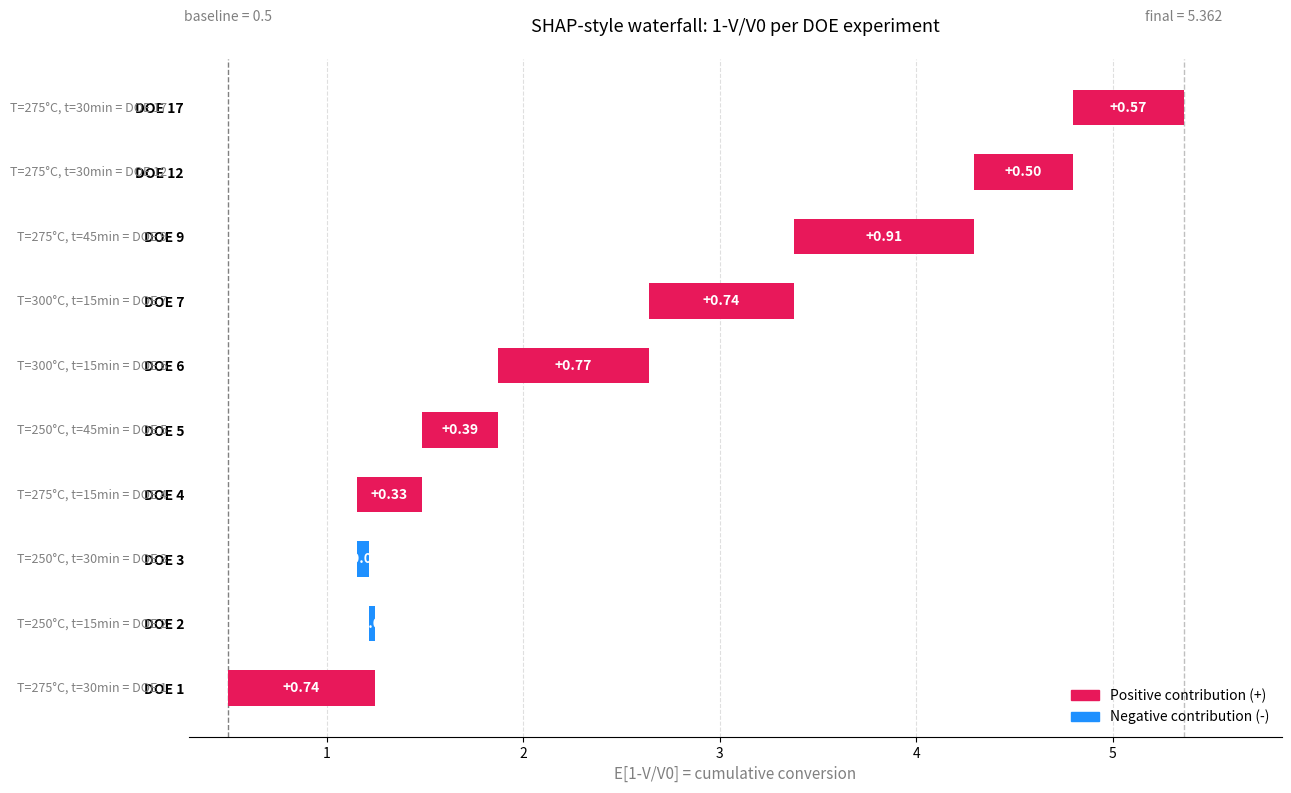

How many values exceed 0?

8